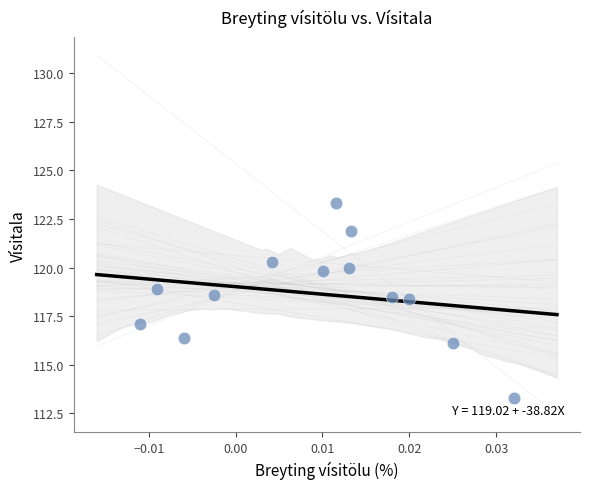

What is the range of Y values (max minus min)?

10.0